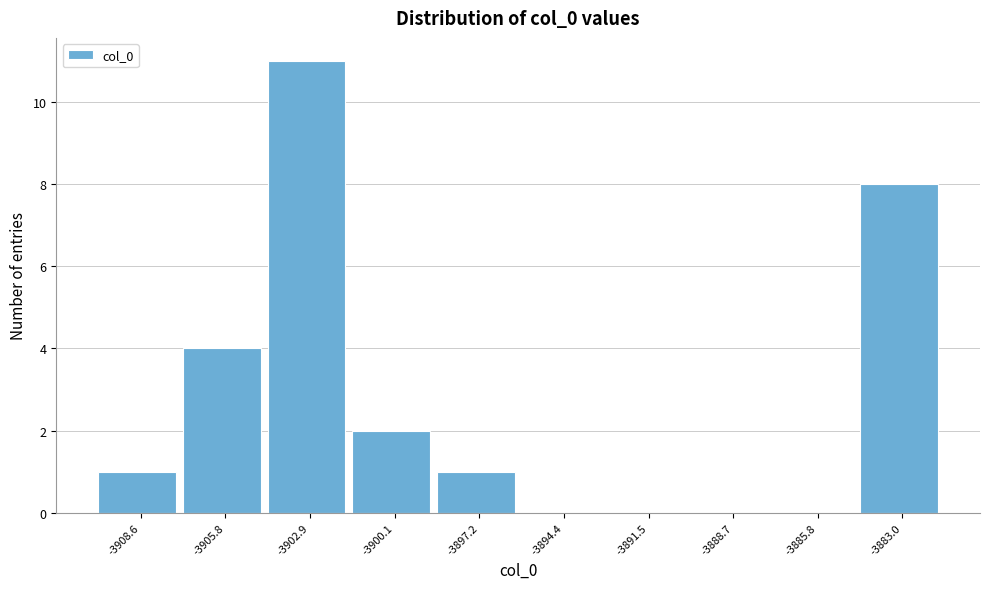

How tall is the bar that spans -3904.5 to -3901.5 on the x-axis? Neither the bar edges nor the heights are printed on the chart, so give them approximately, as read against the axes.

11